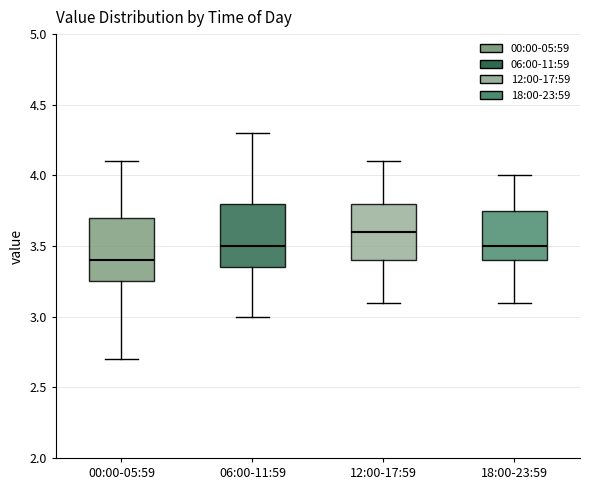

Reading left to right, transcribe this box plot: for each box, give where its median line is, the range the box spans, and where its two whiskers end, as read against the y-axis. The values are not printed on the chart, so give them approximately, as read against the axis.

00:00-05:59: median 3.40, box 3.25 to 3.70, whiskers 2.70 to 4.10
06:00-11:59: median 3.50, box 3.35 to 3.80, whiskers 3.00 to 4.30
12:00-17:59: median 3.60, box 3.40 to 3.80, whiskers 3.10 to 4.10
18:00-23:59: median 3.50, box 3.40 to 3.75, whiskers 3.10 to 4.00